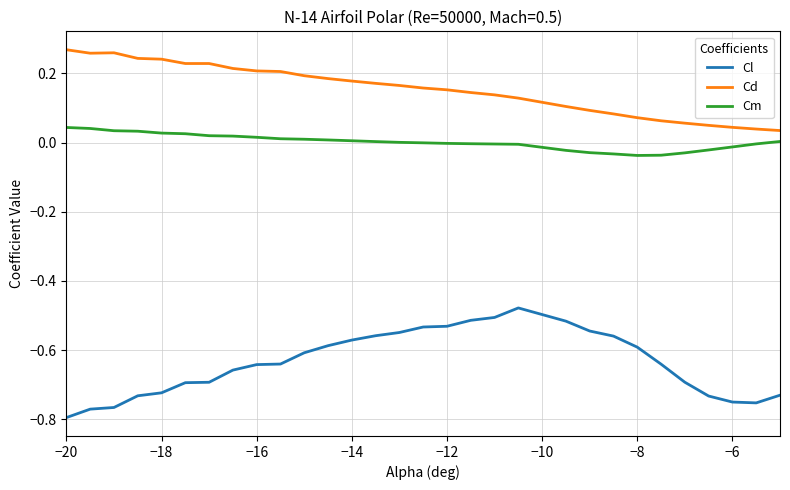

True or false: Cm and Cl intersect in this chart.

False